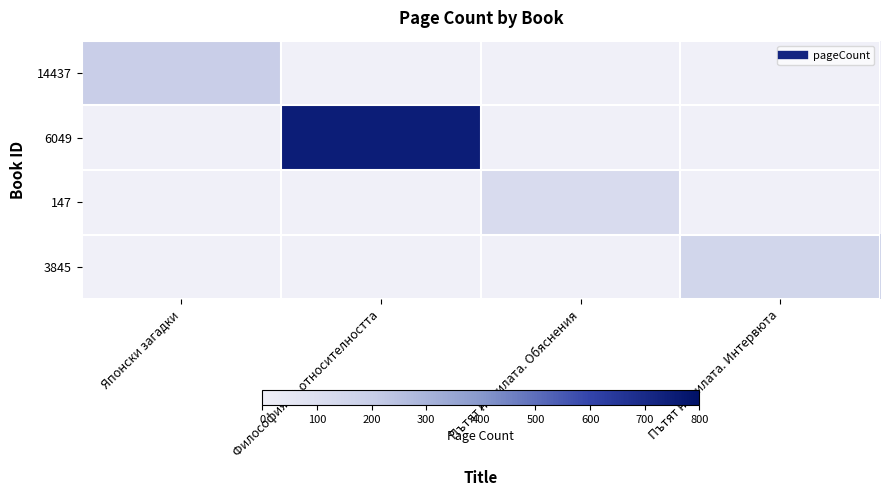

Reading right to left, what are all the values shown in this chart?

14437: Пътят на силата. Интервюта=0	Пътят на силата. Обяснения=0	Философия на относителността=0	Японски загадки=196
6049: Пътят на силата. Интервюта=0	Пътят на силата. Обяснения=0	Философия на относителността=748	Японски загадки=0
147: Пътят на силата. Интервюта=0	Пътят на силата. Обяснения=120	Философия на относителността=0	Японски загадки=0
3845: Пътят на силата. Интервюта=152	Пътят на силата. Обяснения=0	Философия на относителността=0	Японски загадки=0